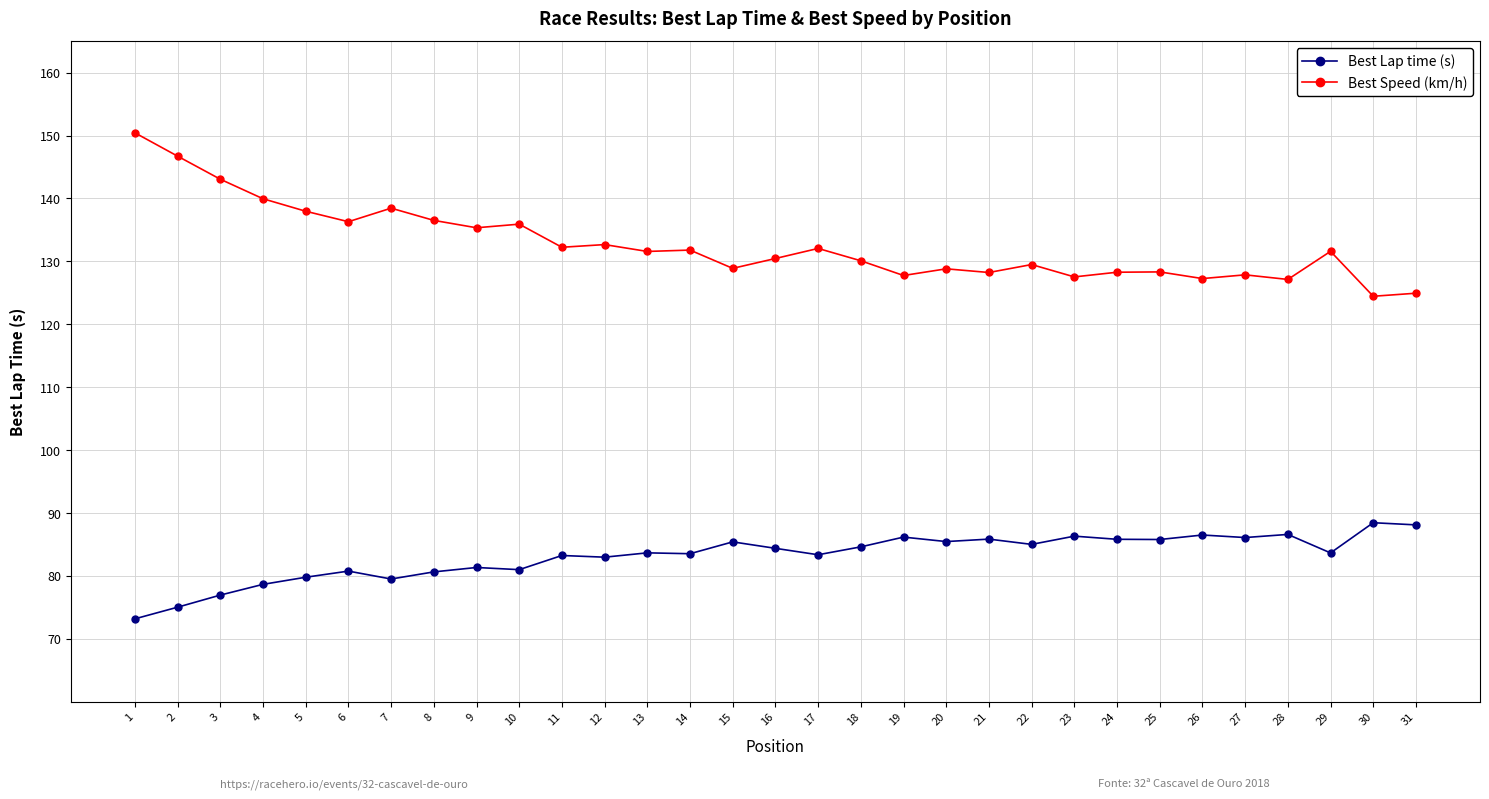

True or false: Best Speed (km/h) has more than 2 points higher than both neighbors.

True